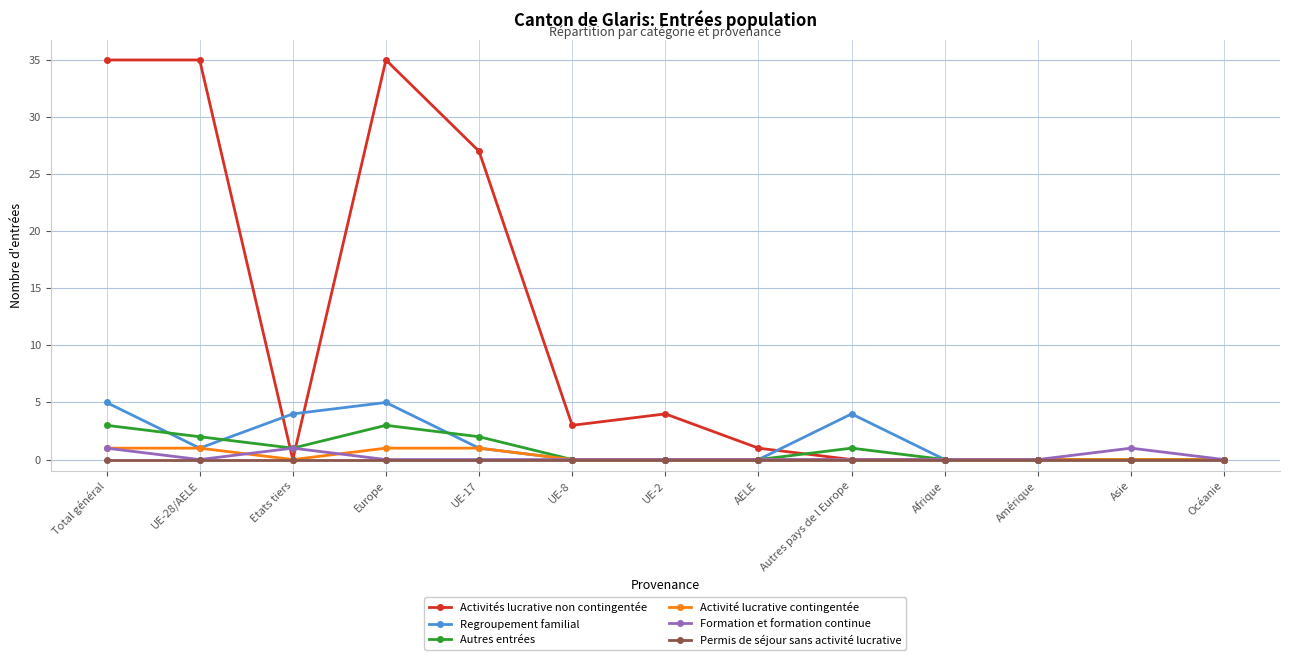

Reading left to right, transcribe all the data shown in this chart.

Activités lucrative non contingentée: 35	35	0	35	27	3	4	1	0	0	0	0	0
Regroupement familial: 5	1	4	5	1	0	0	0	4	0	0	0	0
Autres entrées: 3	2	1	3	2	0	0	0	1	0	0	0	0
Activité lucrative contingentée: 1	1	0	1	1	0	0	0	0	0	0	0	0
Formation et formation continue: 1	0	1	0	0	0	0	0	0	0	0	1	0
Permis de séjour sans activité lucrative: 0	0	0	0	0	0	0	0	0	0	0	0	0